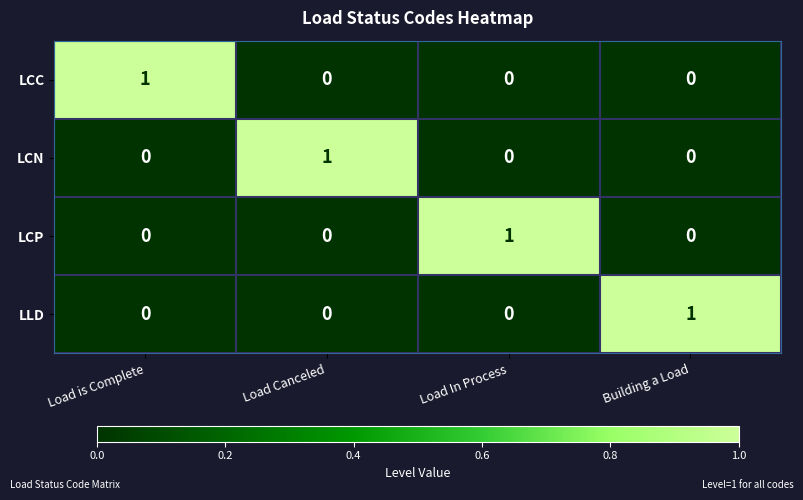

Is the value of LLD at Load Canceled greater than the value of LCC at Load is Complete?

No